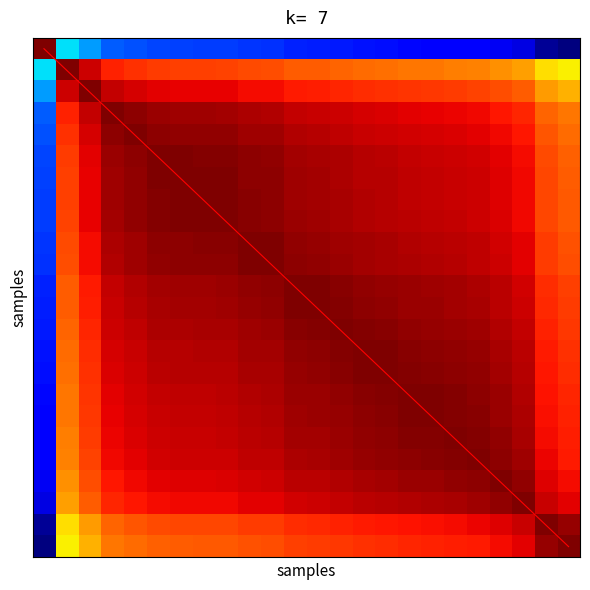

How many categories are shown in the chart?

24